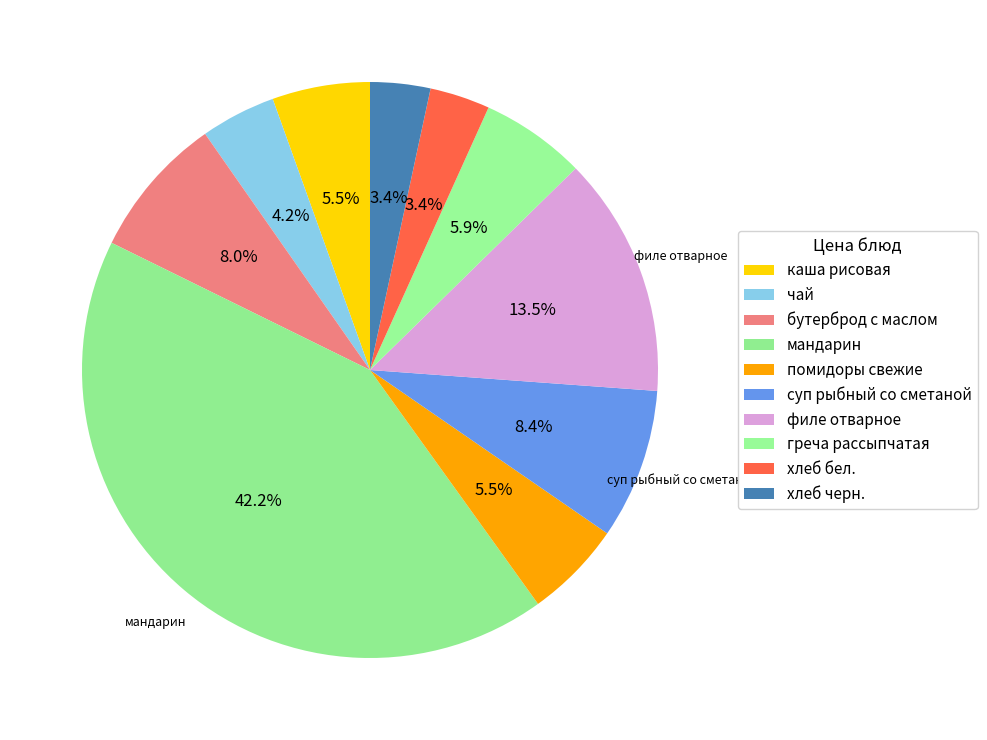

What is the largest slice in the pie chart?

мандарин